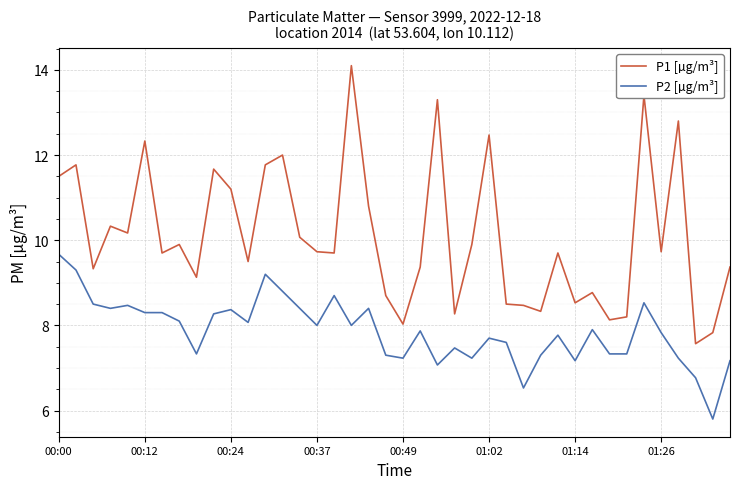

True or false: P2 [µg/m³] and P1 [µg/m³] cross at least once.

False